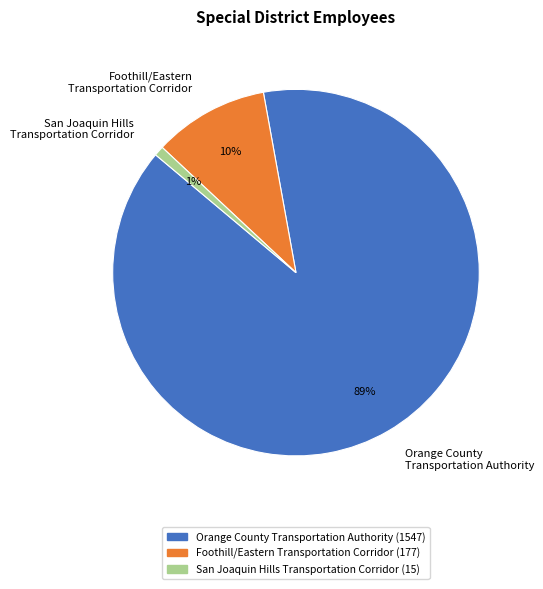

The San Joaquin Hills Transportation Corridor slice represents 11% of the pie. True or false?

False